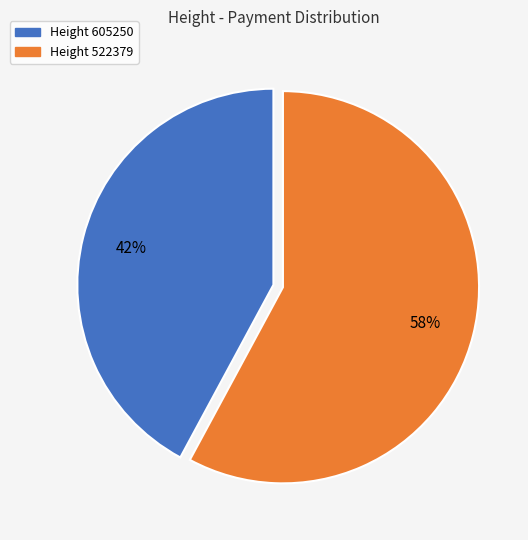

Is there any slice that represents more than half of the pie?

Yes